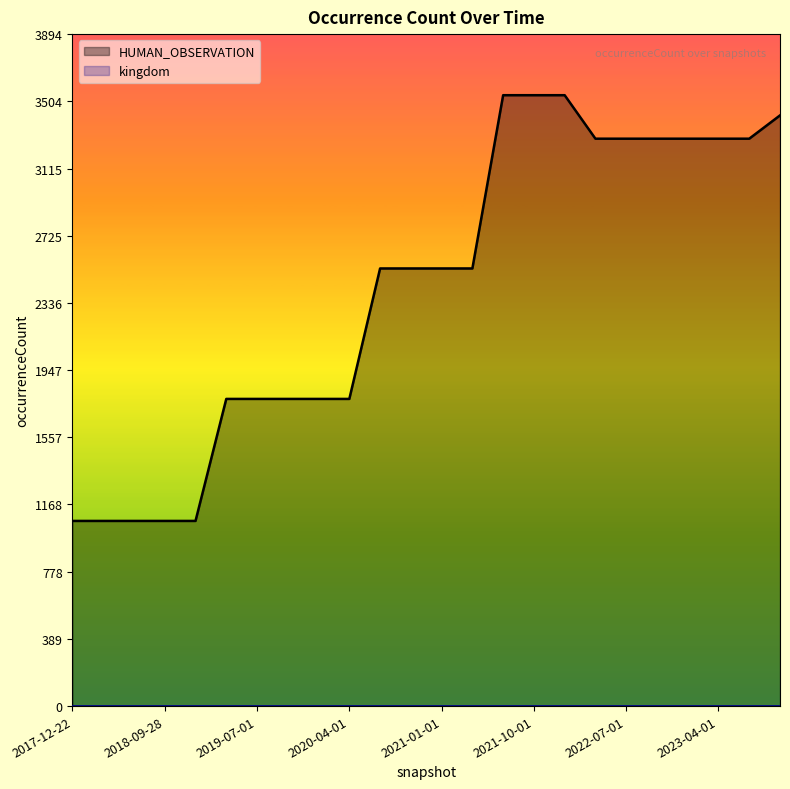

What is the difference between the values at 2019-01-01 and 2023-07-01?

2215